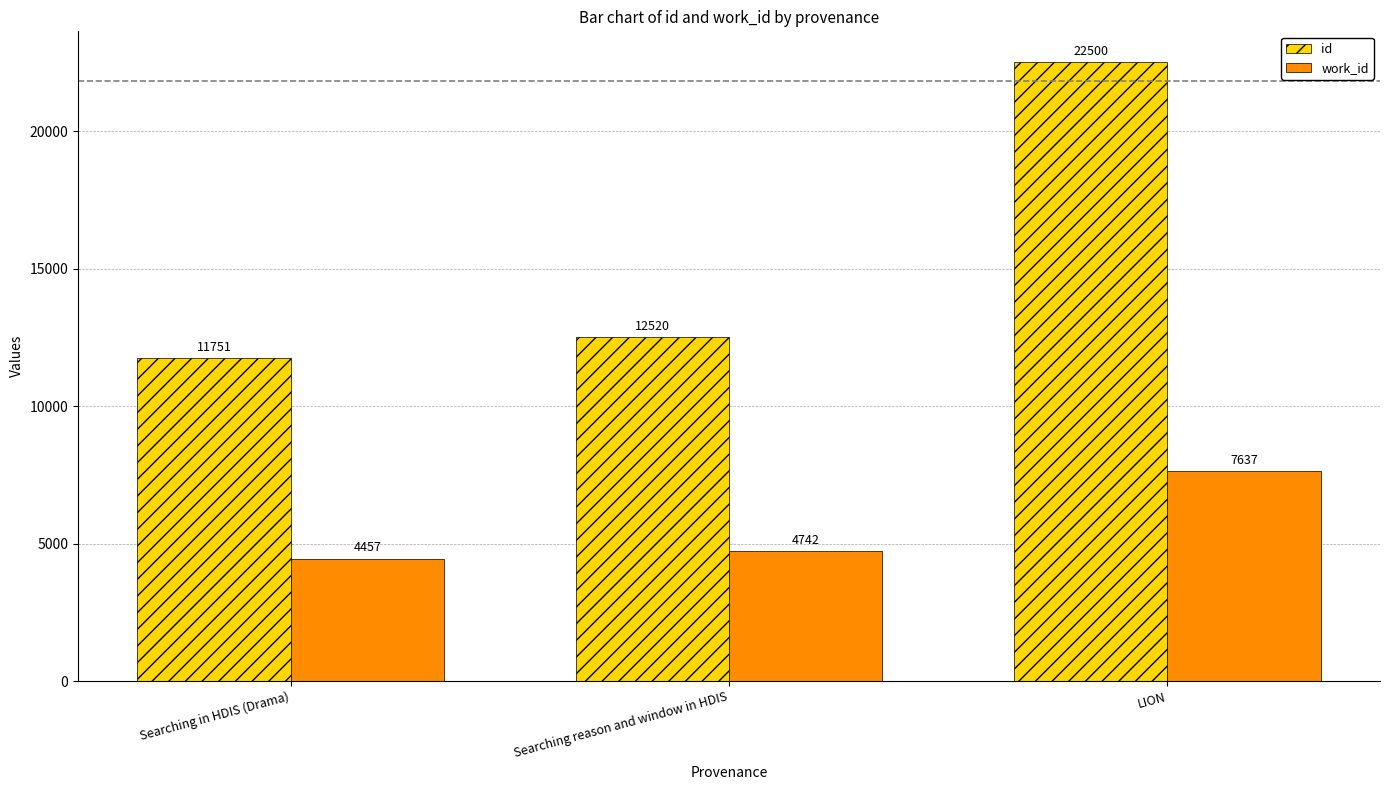

What is the sum of all id values?

46771